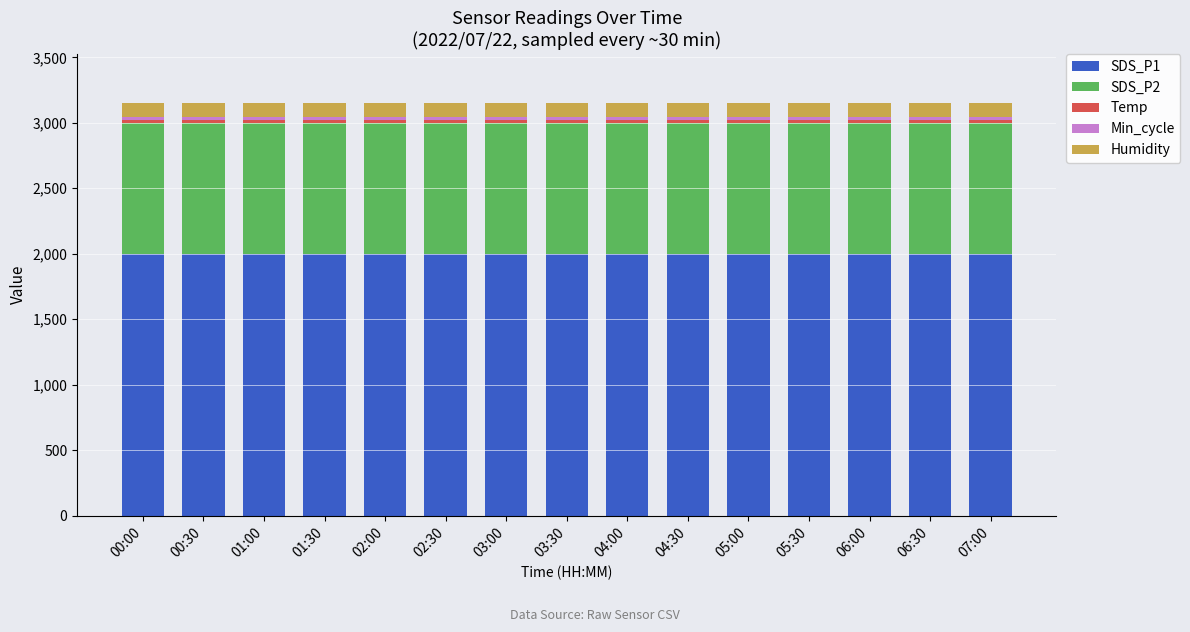

What is the lowest value of the SDS_P1 series?

1999.9